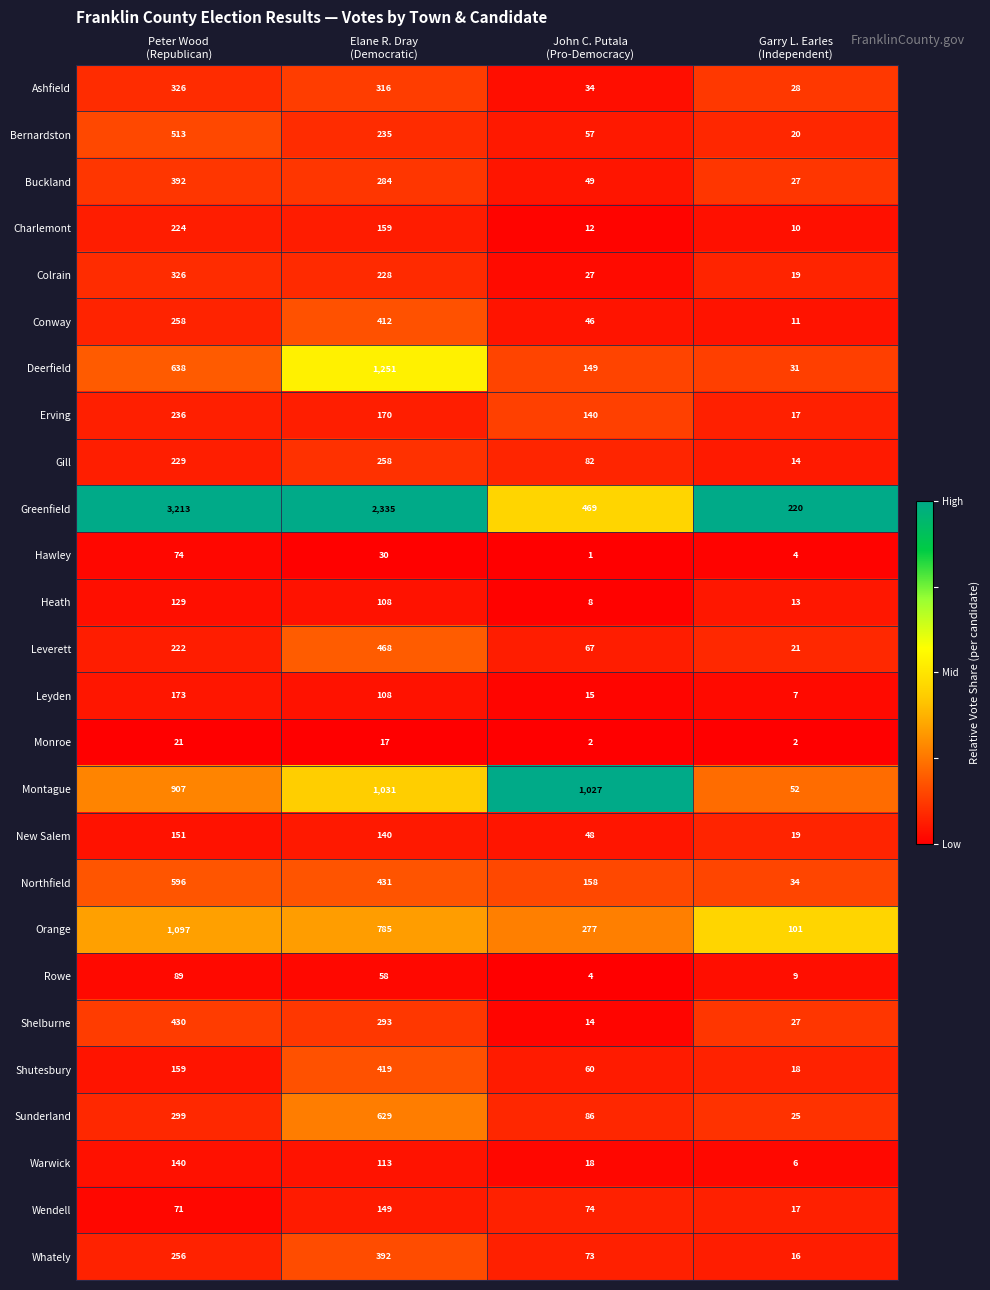

At which category is the sum across all series the highest?

Peter Wood
(Republican)